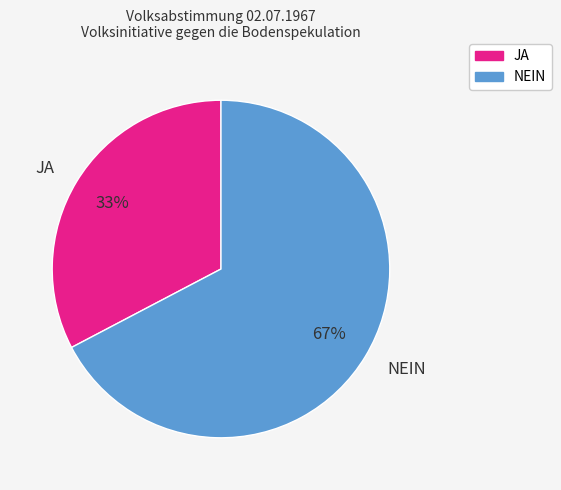

How many slices are in this pie chart?

2